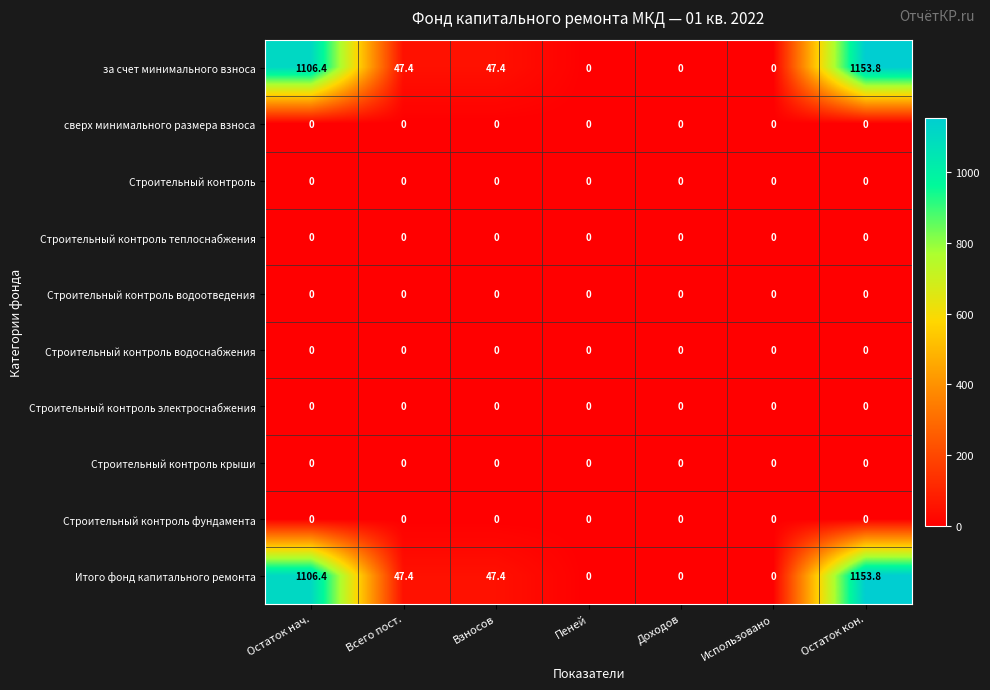

How many data points does each series have?

7